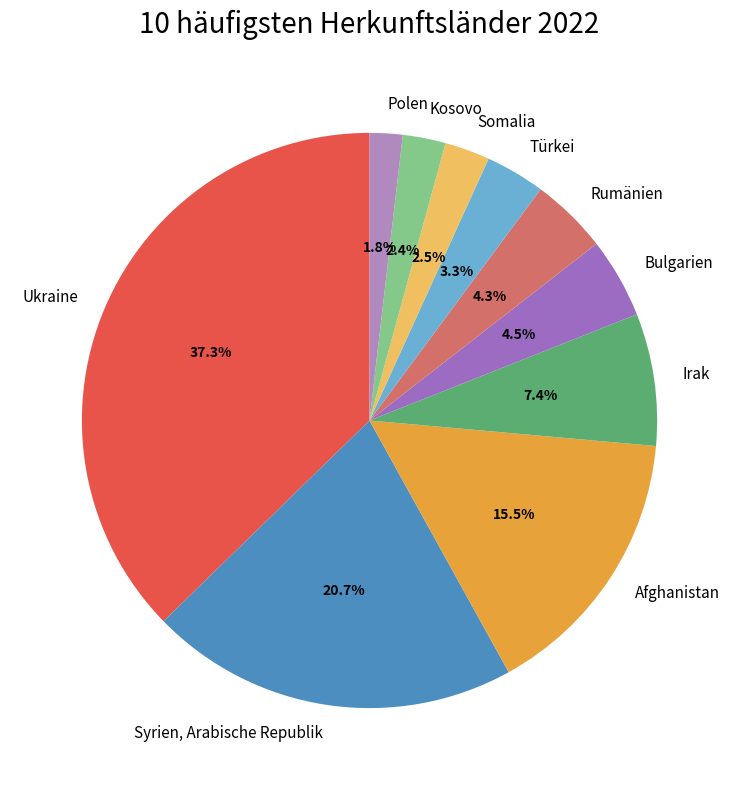

What is the largest slice in the pie chart?

Ukraine